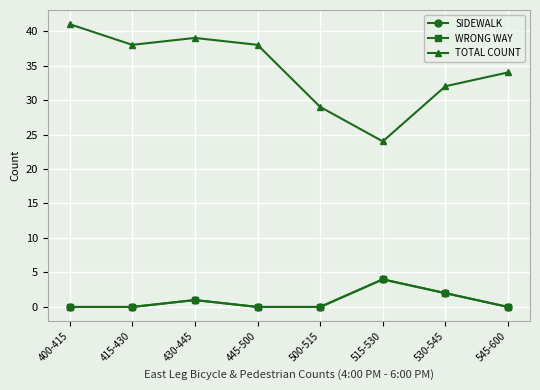

What are all the series names shown in the legend?

SIDEWALK, WRONG WAY, TOTAL COUNT